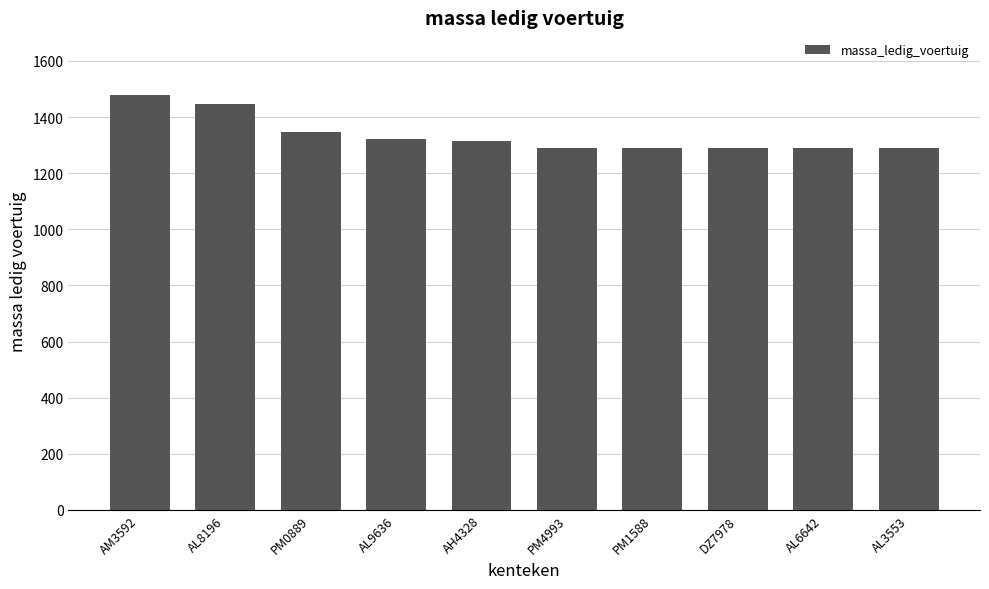

What is the average value?

1336